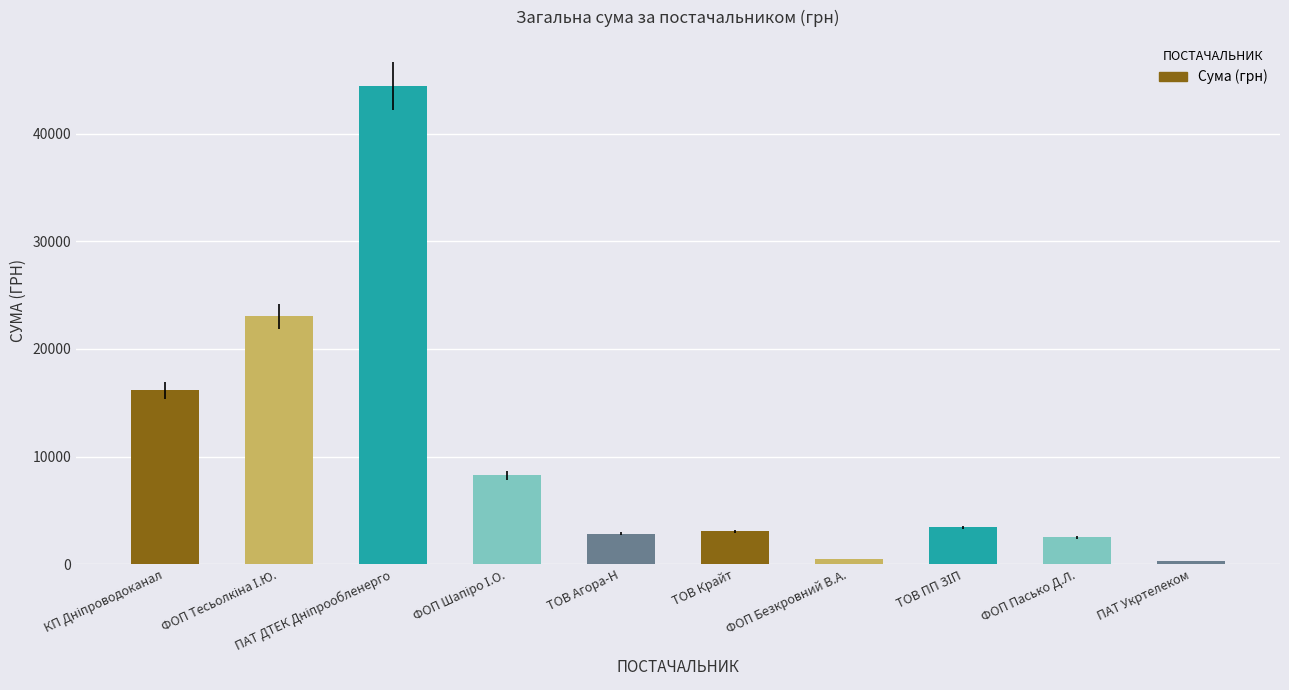

What is the minimum value shown in the chart?

288.8